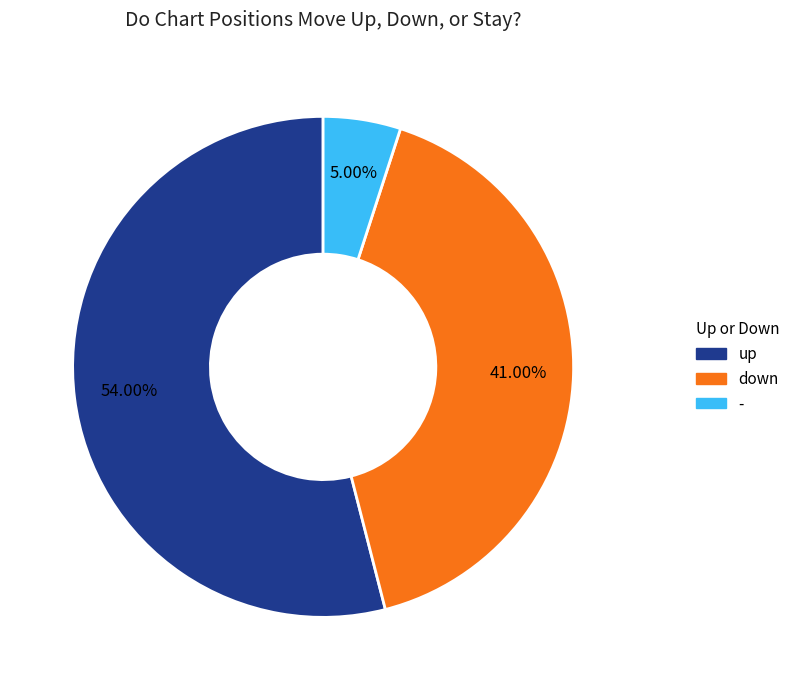

What percentage is NOT represented by up?

46.0%